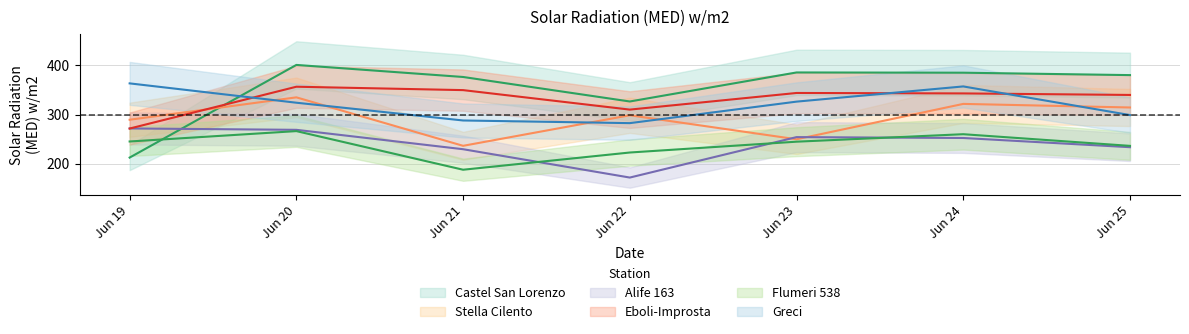

What is the value of the Stella Cilento point at the 6th from the left?

321.7